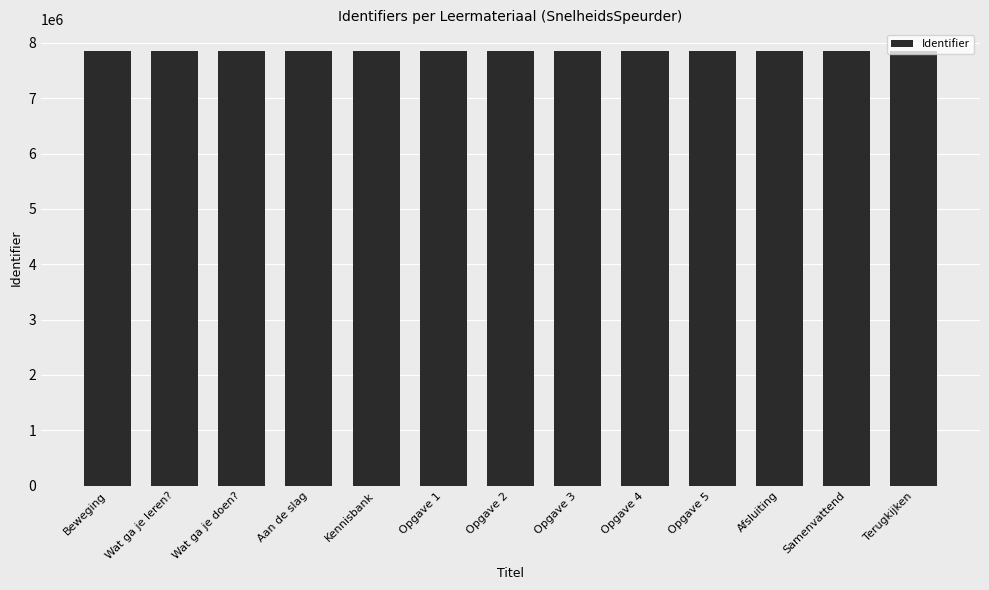

How many values are below 7851231?

6